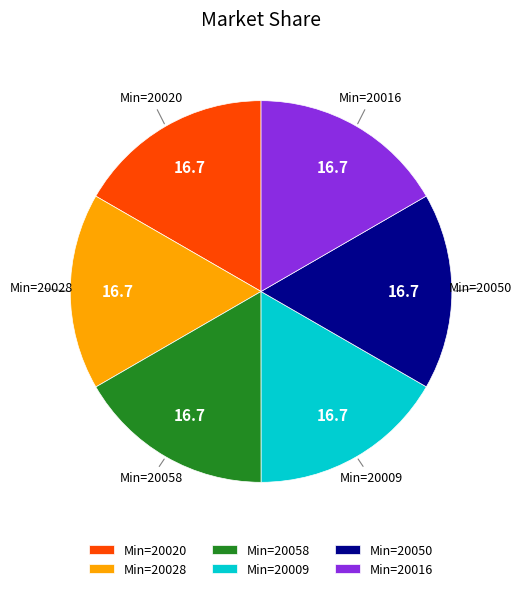

Count the number of slices in the pie.

6